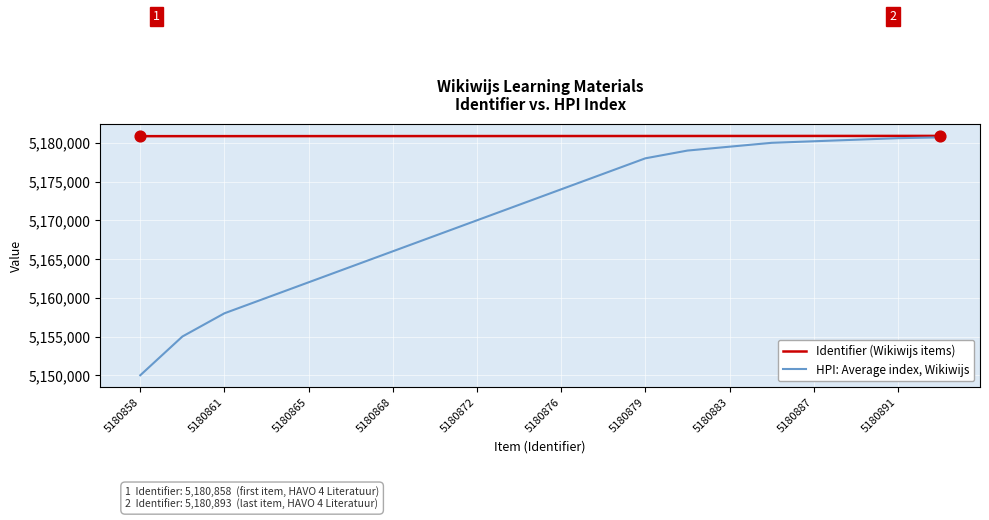

Which series has the largest total across all categories?

Identifier (Wikiwijs items)